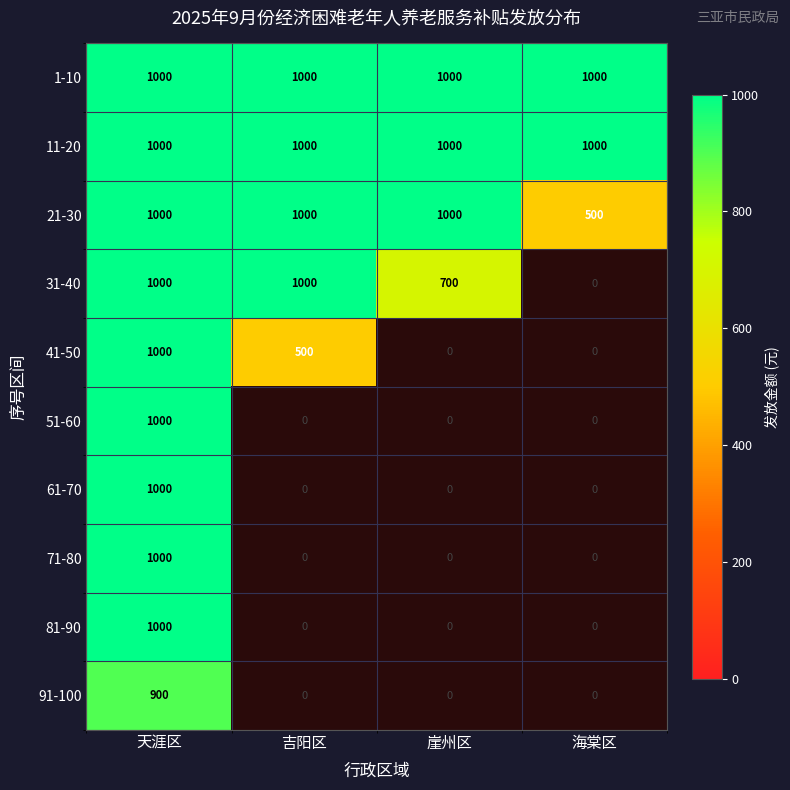

What is the difference between the highest and lowest values at 天涯区?

100